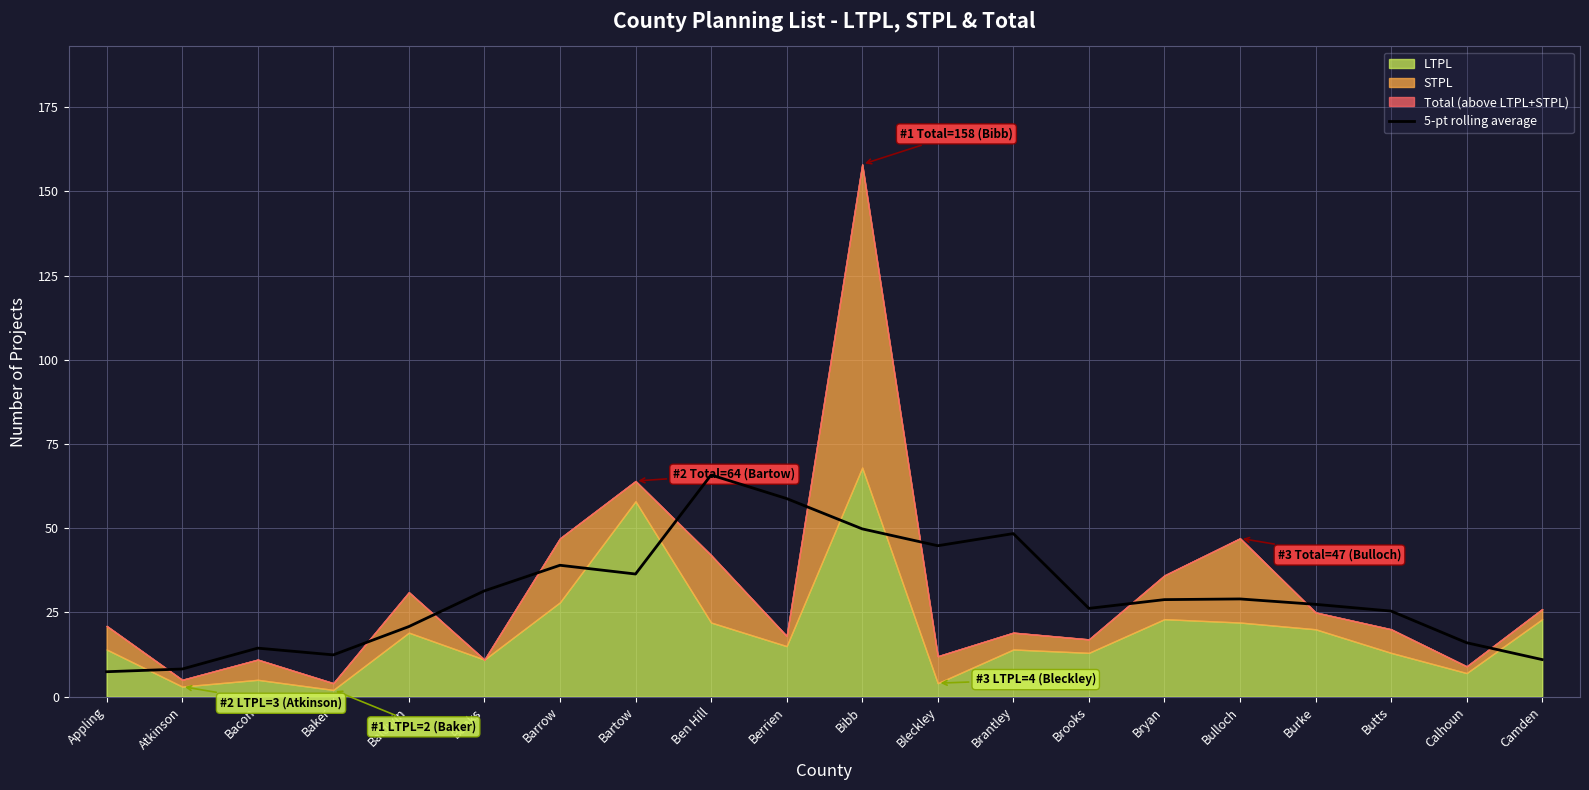

Which category has the highest value in the 5-pt rolling average series?

Ben Hill